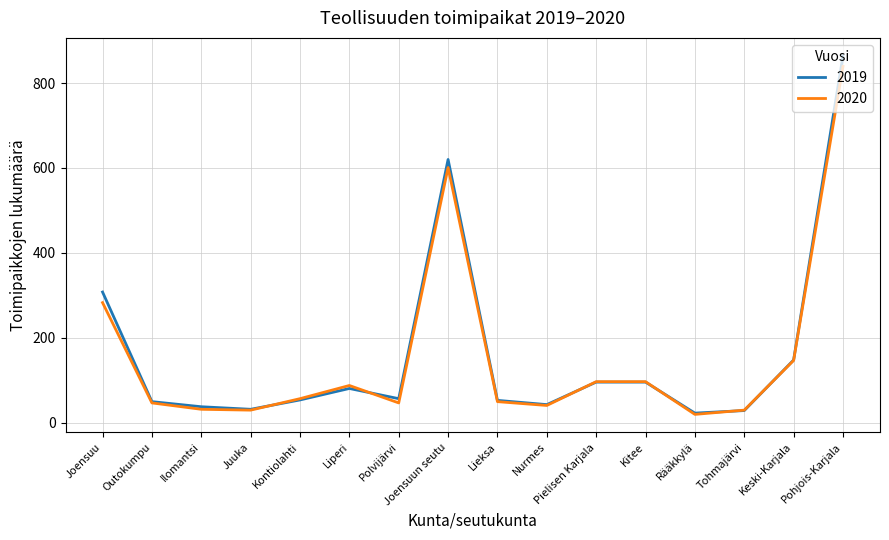

At which category is the sum across all series the highest?

Pohjois-Karjala